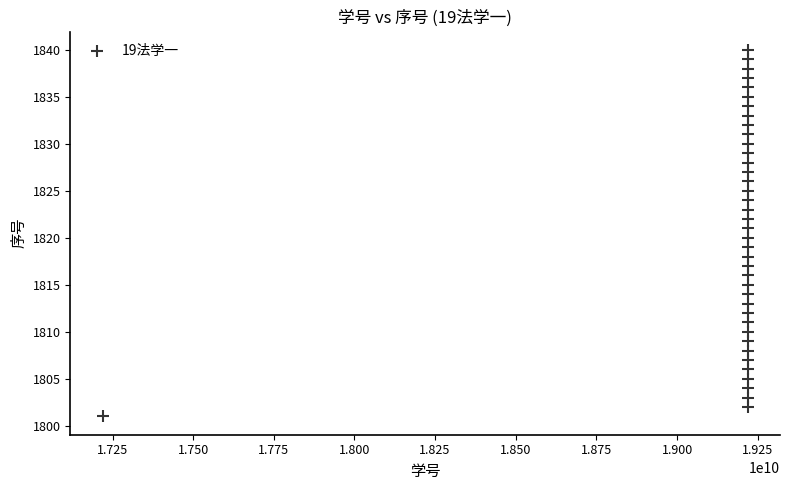

What is the range of X values (max minus min)?

2000004932